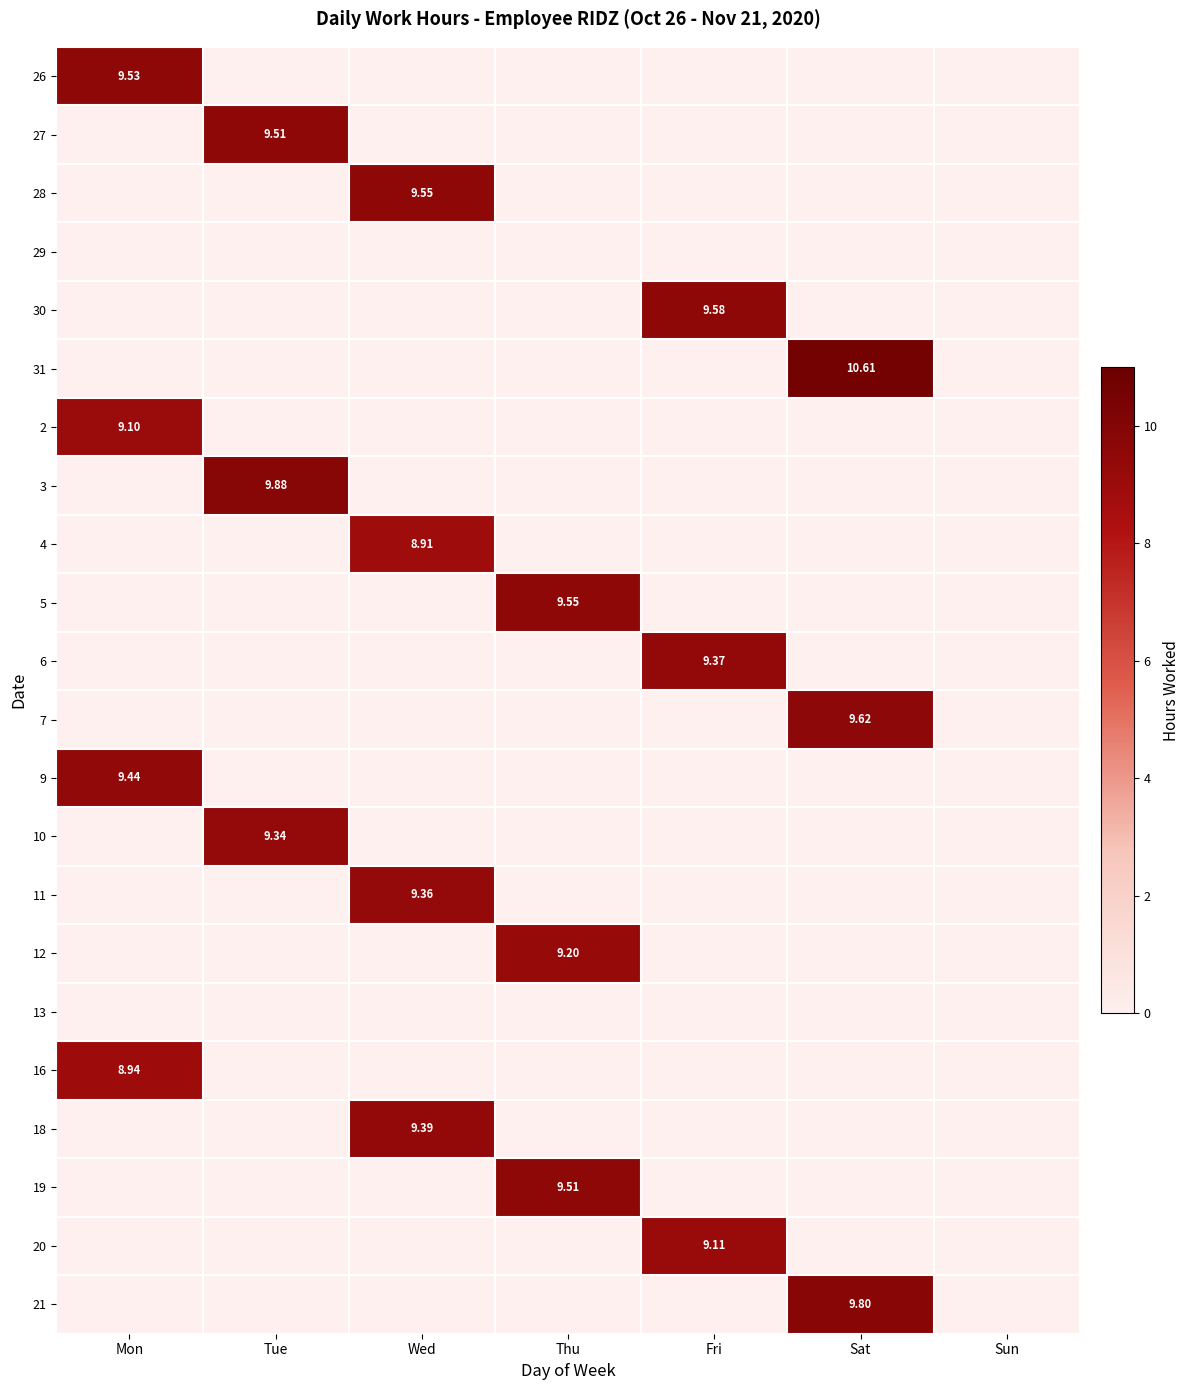

Count the 20 values in the range 0 to 1.

6